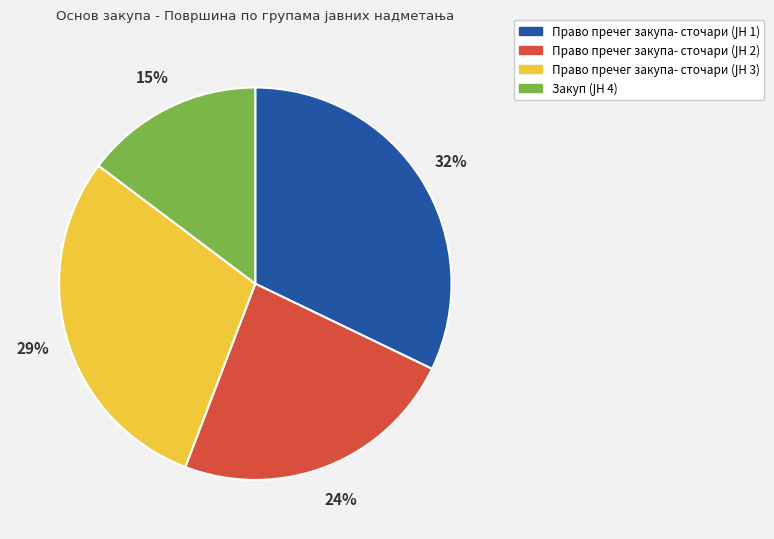

Does any single category account for the majority?

No